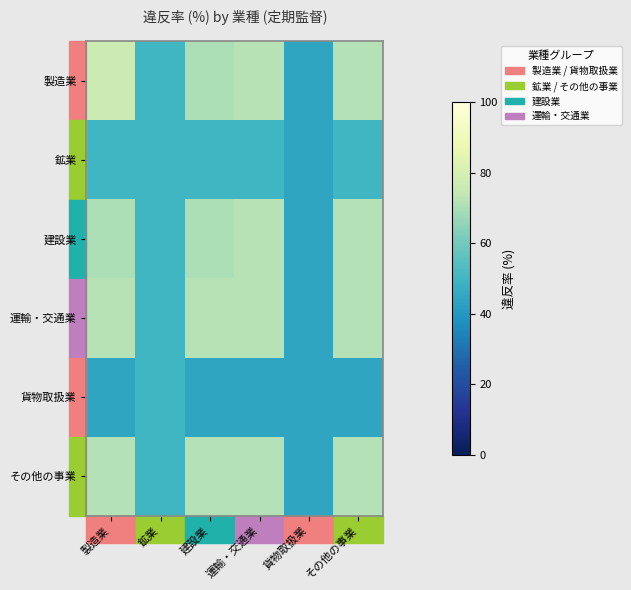

Reading left to right, list all the values displayed in this chart.

製造業: 製造業=76.7	鉱業=50.0	建設業=70.4	運輸・交通業=72.0	貨物取扱業=44.4	その他の事業=71.7
鉱業: 製造業=50.0	鉱業=50.0	建設業=50.0	運輸・交通業=50.0	貨物取扱業=44.4	その他の事業=50.0
建設業: 製造業=70.4	鉱業=50.0	建設業=70.4	運輸・交通業=72.0	貨物取扱業=44.4	その他の事業=71.7
運輸・交通業: 製造業=72.0	鉱業=50.0	建設業=72.0	運輸・交通業=72.0	貨物取扱業=44.4	その他の事業=71.7
貨物取扱業: 製造業=44.4	鉱業=50.0	建設業=44.4	運輸・交通業=44.4	貨物取扱業=44.4	その他の事業=44.4
その他の事業: 製造業=71.7	鉱業=50.0	建設業=71.7	運輸・交通業=71.7	貨物取扱業=44.4	その他の事業=71.7